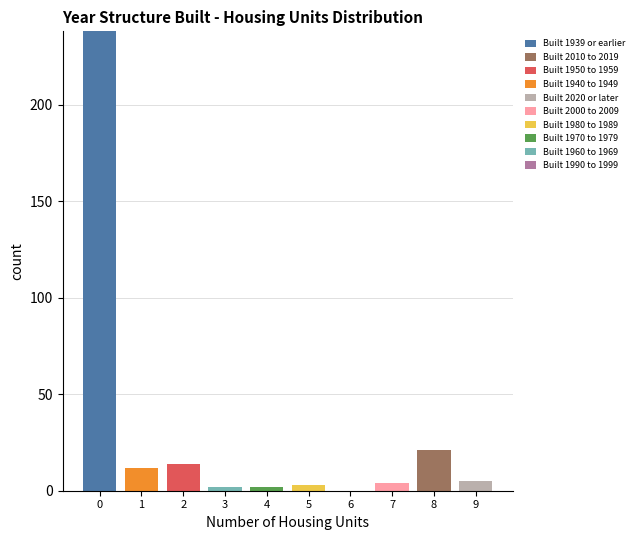

What is the total value across all series at 8?

21